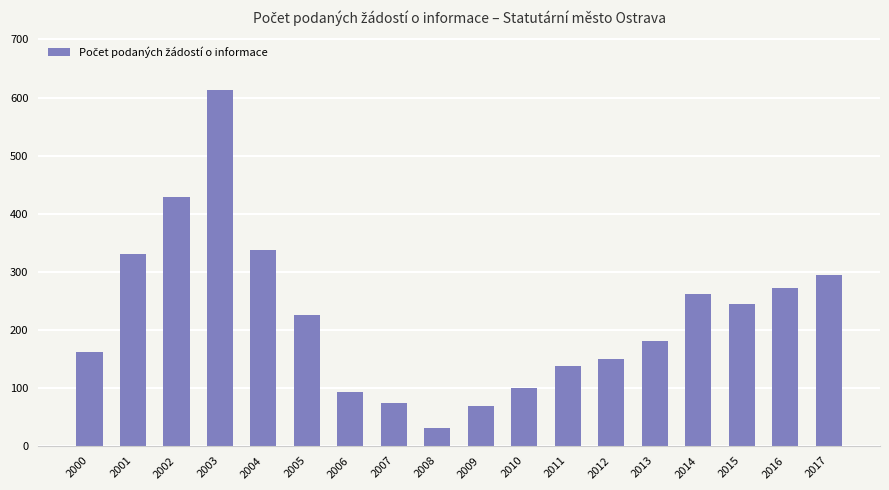

The chart shows a value of 429 at 2002. True or false?

True